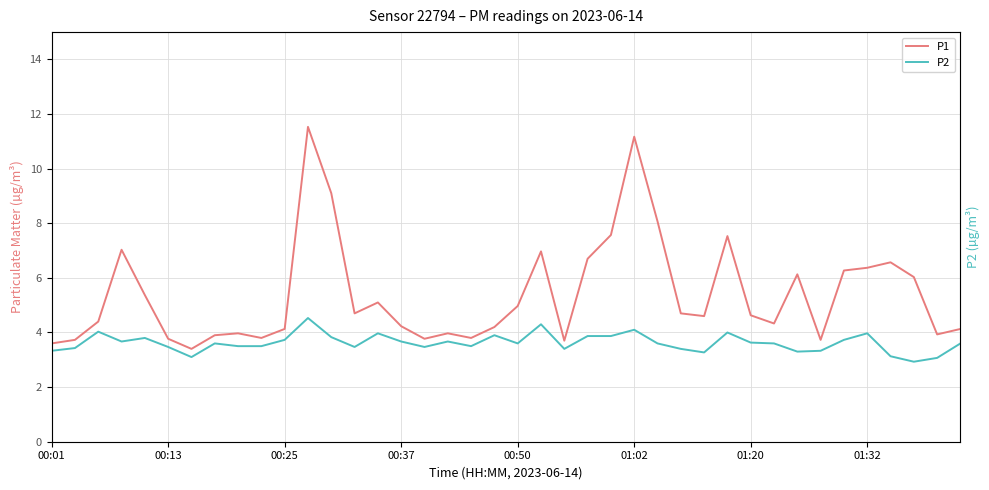

True or false: P1 and P2 intersect in this chart.

False